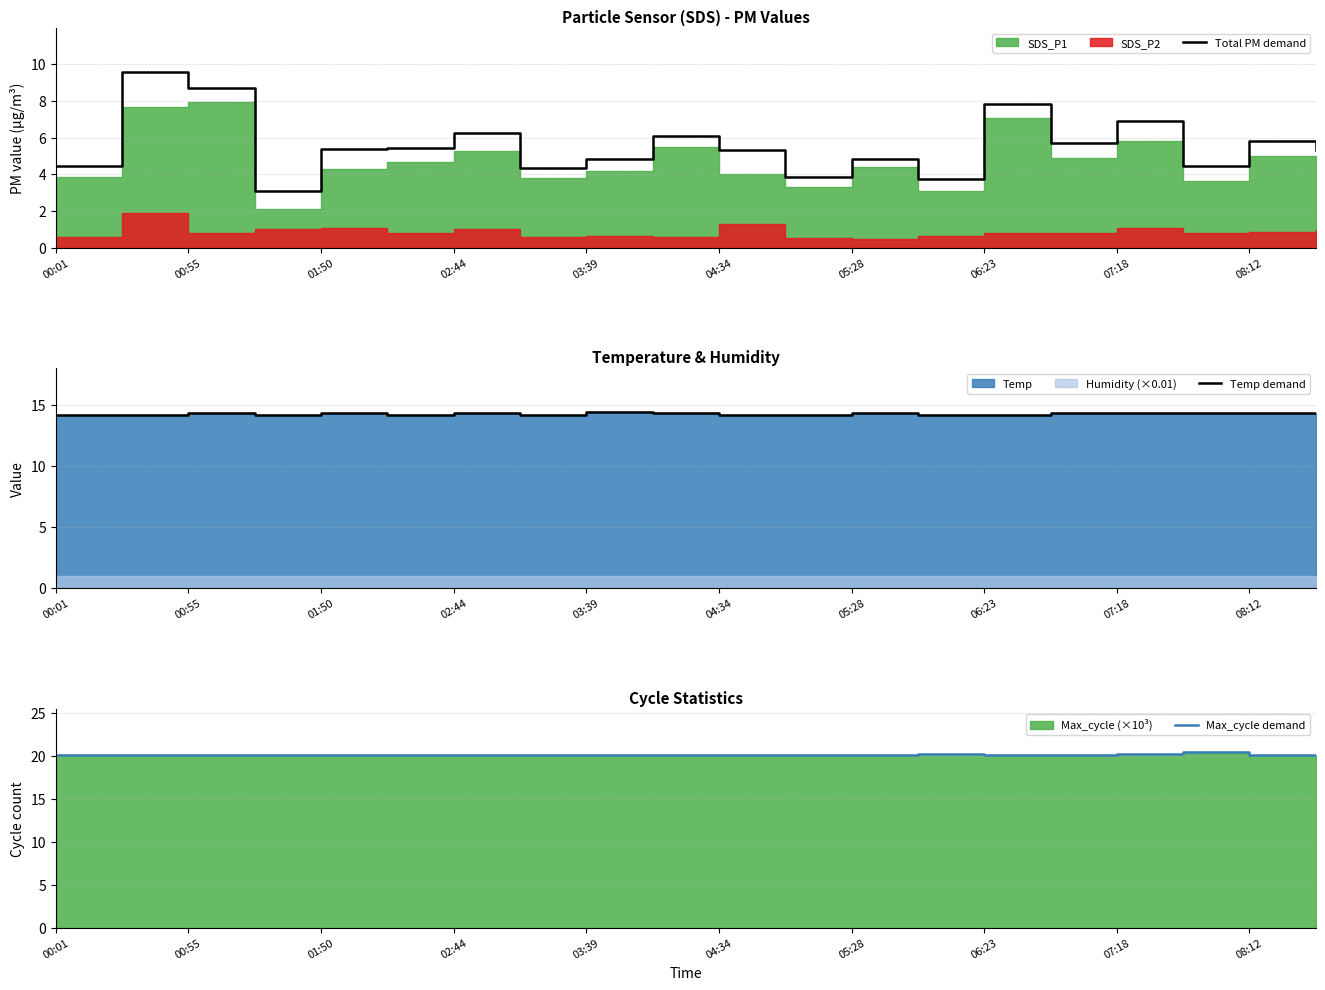

Reading right to left, extract all data points from this chart.

Total PM demand: 5.3	5.8	4.4	6.9	5.7	7.8	3.7	4.8	3.8	5.3	6.1	4.9	4.3	6.3	5.5	5.4	3.1	8.7	9.6	4.4
Temp demand: 14.3	14.3	14.3	14.3	14.3	14.2	14.2	14.3	14.2	14.2	14.3	14.4	14.2	14.3	14.2	14.3	14.2	14.3	14.2	14.2
Max_cycle demand: 20.1	20.1	20.4	20.2	20.0	20.0	20.1	20.0	20.1	20.0	20.0	20.0	20.0	20.0	20.0	20.1	20.0	20.0	20.0	20.0